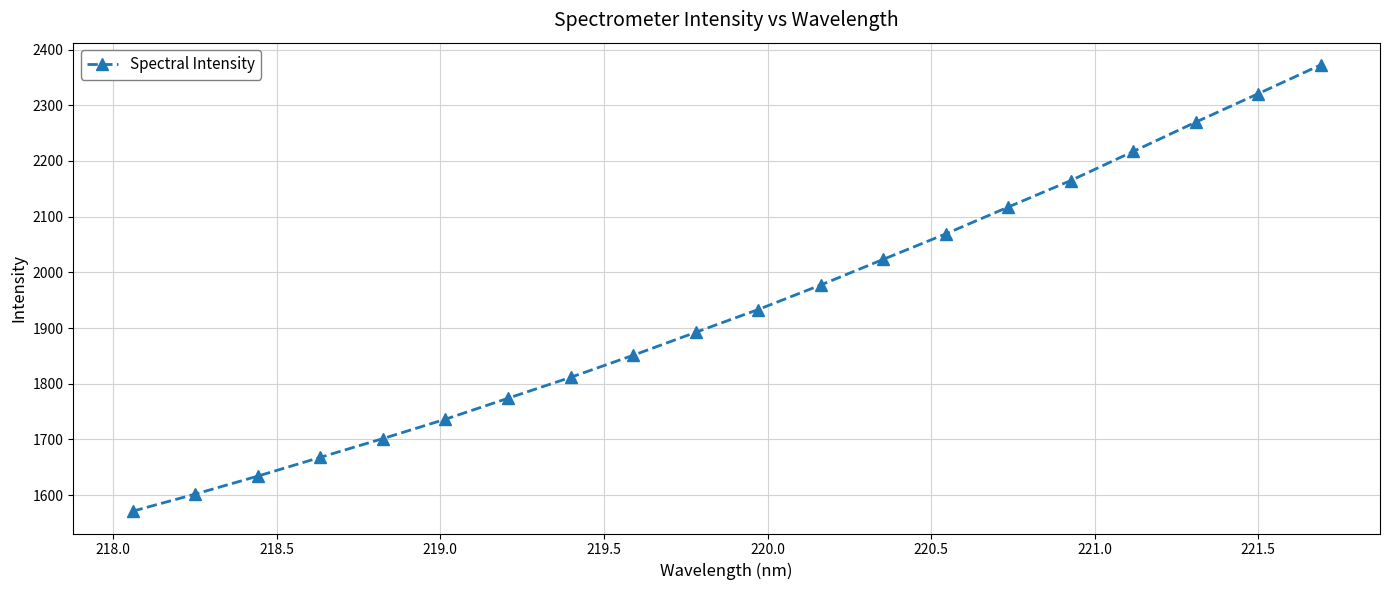

How many lines are shown in the chart?

1